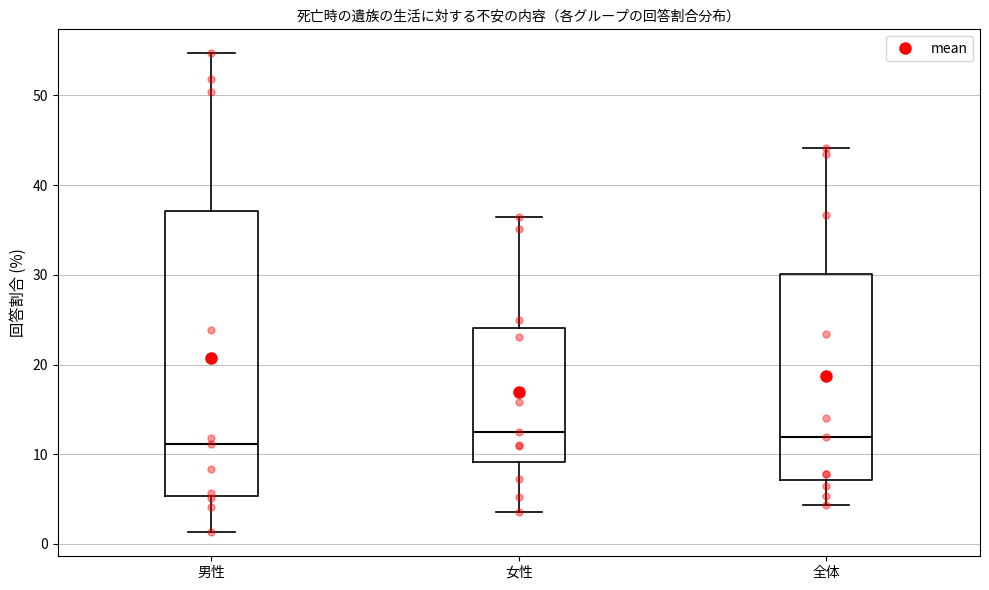

Reading left to right, transcribe this box plot: for each box, give where its median line is, the range the box spans, and where its two whiskers end, as read against the y-axis. The values are not printed on the chart, so give them approximately, as read against the axis.

男性: median 11, box 5 to 37, whiskers 1 to 55
女性: median 13, box 9 to 24, whiskers 4 to 36
全体: median 12, box 7 to 30, whiskers 4 to 44